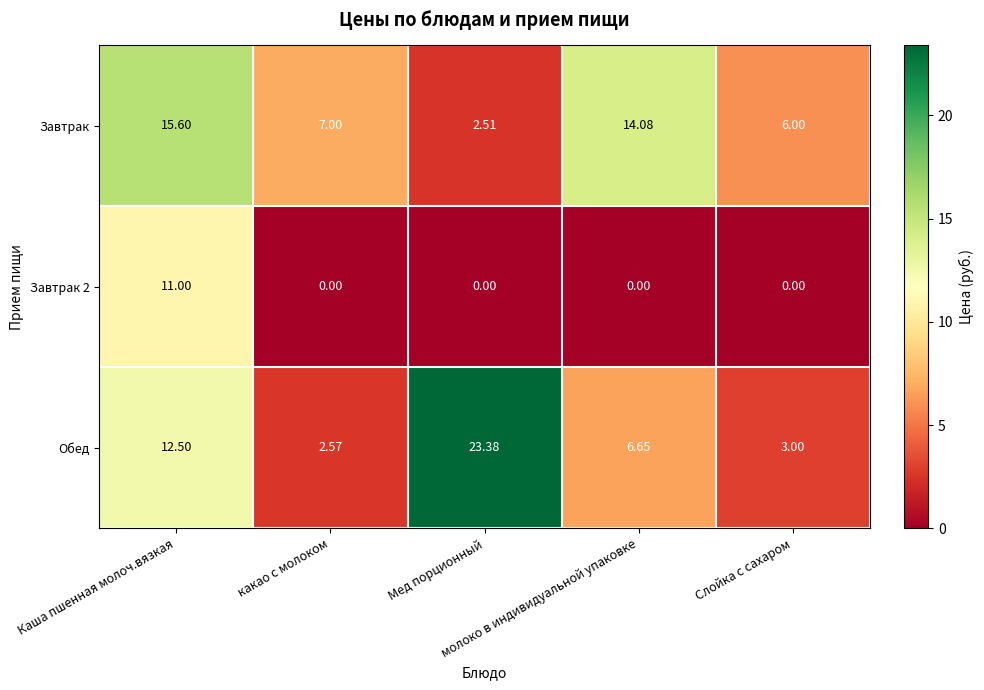

How many series are shown in this chart?

3